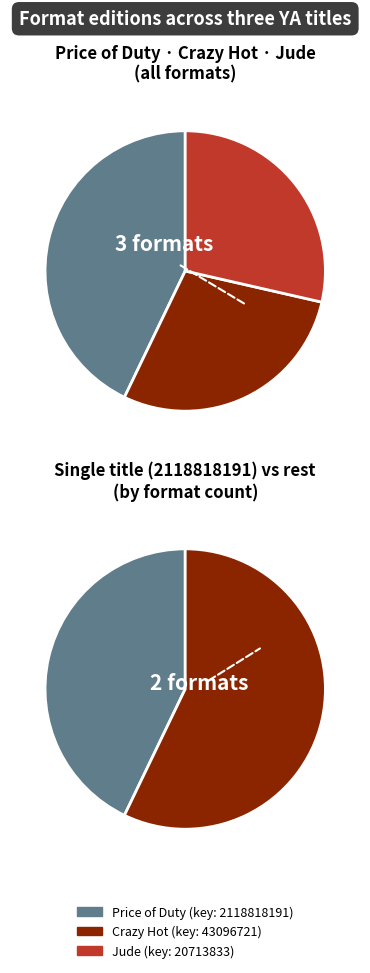

The Price of Duty (2118818191) slice represents 43% of the pie. True or false?

True